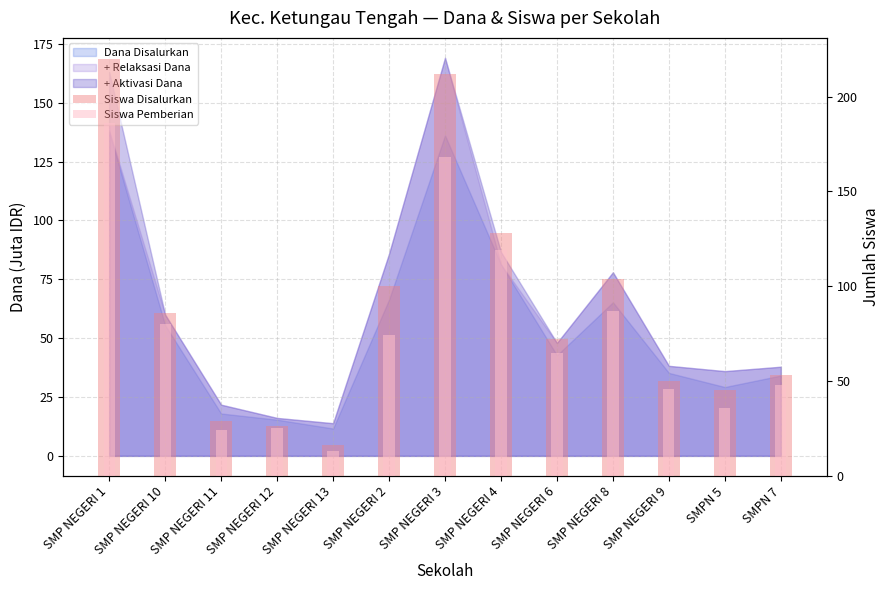

What is the sum of all Siswa Disalurkan values?

1141